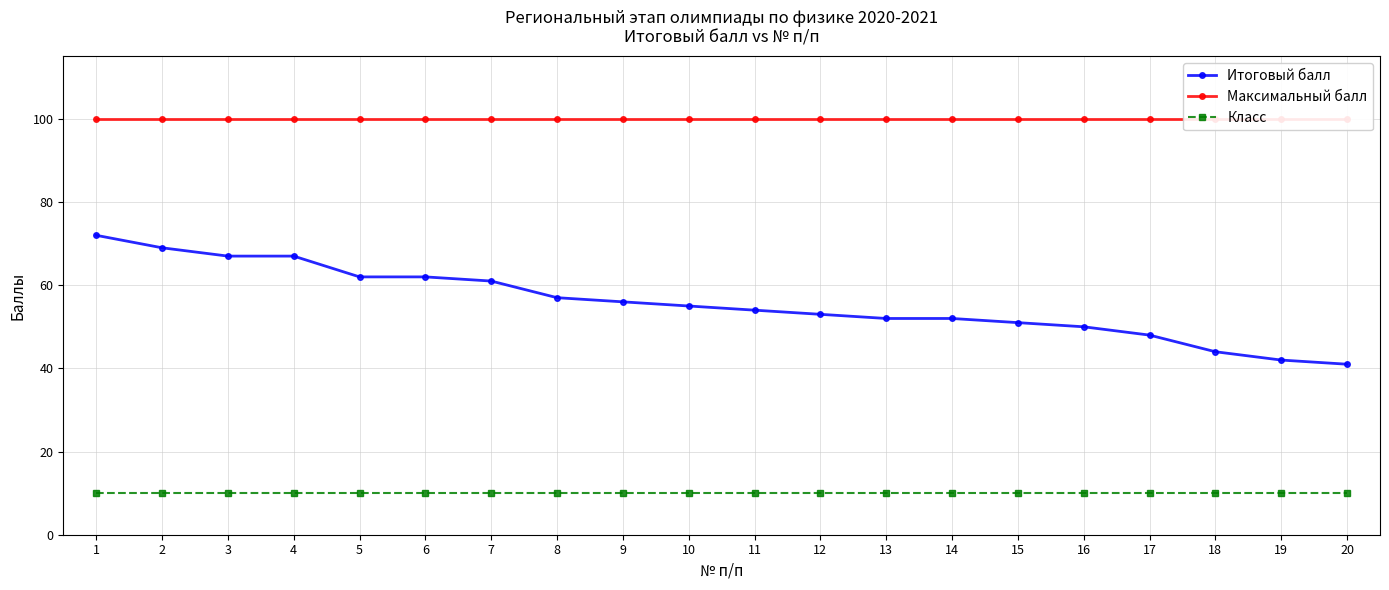

Reading right to left, list all the values displayed in this chart.

Итоговый балл: 20=41	19=42	18=44	17=48	16=50	15=51	14=52	13=52	12=53	11=54	10=55	9=56	8=57	7=61	6=62	5=62	4=67	3=67	2=69	1=72
Максимальный балл: 20=100	19=100	18=100	17=100	16=100	15=100	14=100	13=100	12=100	11=100	10=100	9=100	8=100	7=100	6=100	5=100	4=100	3=100	2=100	1=100
Класс: 20=10	19=10	18=10	17=10	16=10	15=10	14=10	13=10	12=10	11=10	10=10	9=10	8=10	7=10	6=10	5=10	4=10	3=10	2=10	1=10